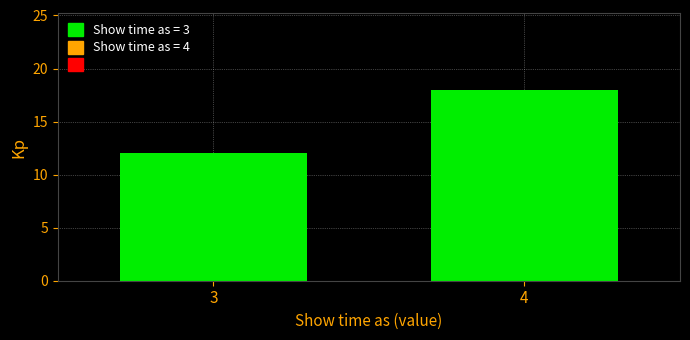

Reading left to right, what are all the values shown in this chart?

12	18